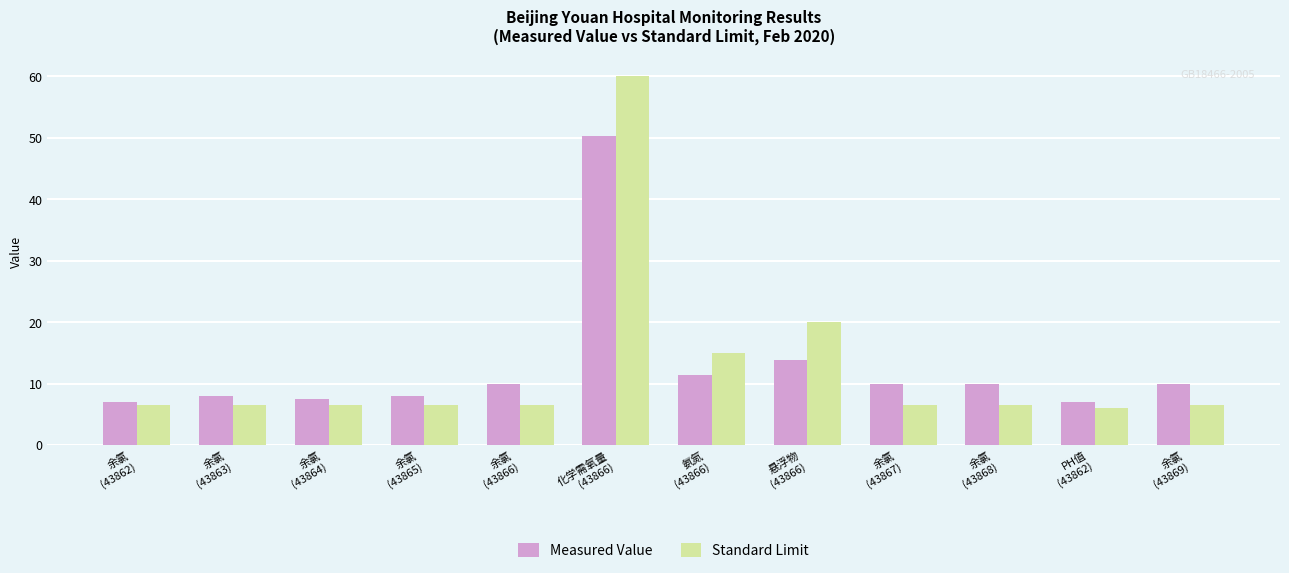

How many distinct data groups are displayed?

2